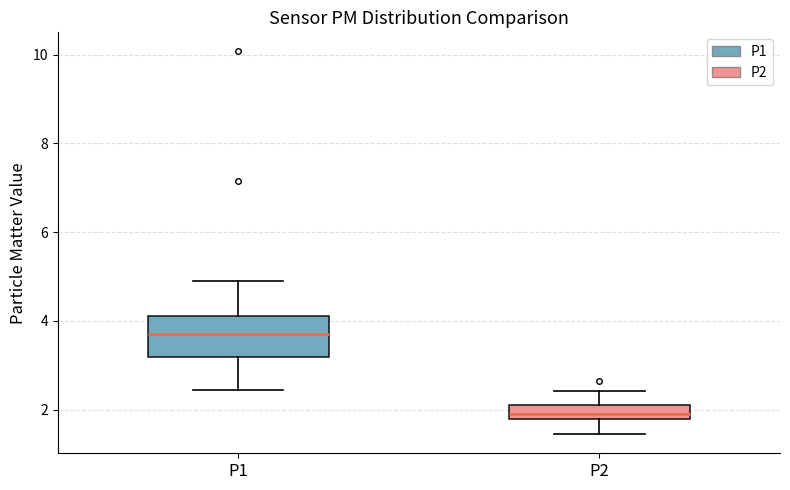

Comparing the boxes themselves (not the whiskers), which one is the tallest?

P1